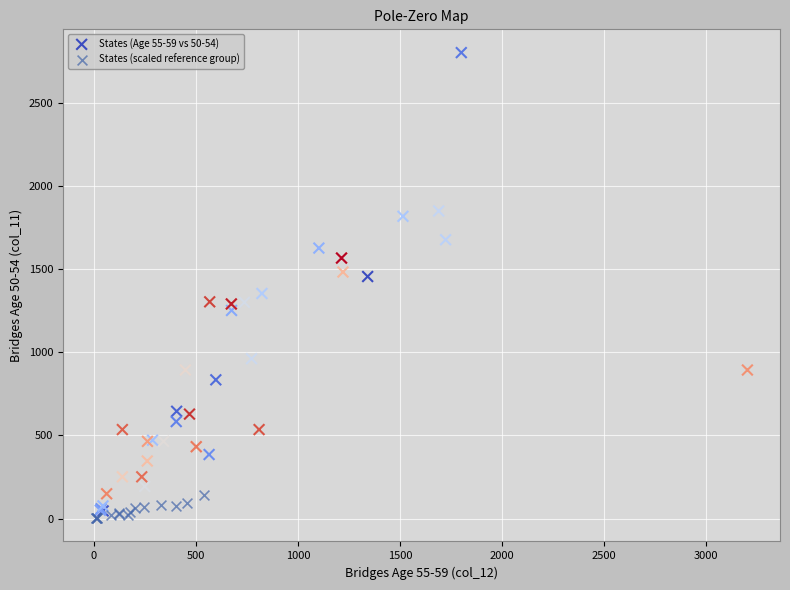

Which series has the largest Y range (max minus min)?

States (Age 55-59 vs 50-54)